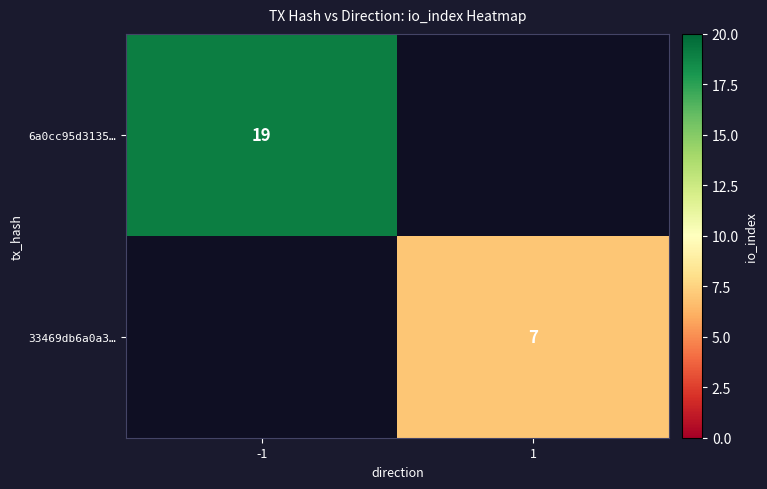

True or false: 33469db6a0a3… has a value of 7 at 1.

True